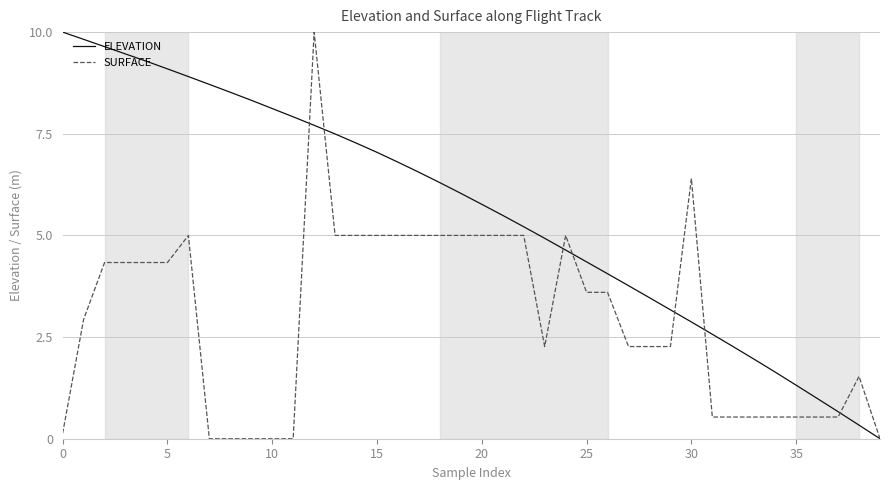

Rank the series by their average value, from highest to lowest.

ELEVATION, SURFACE